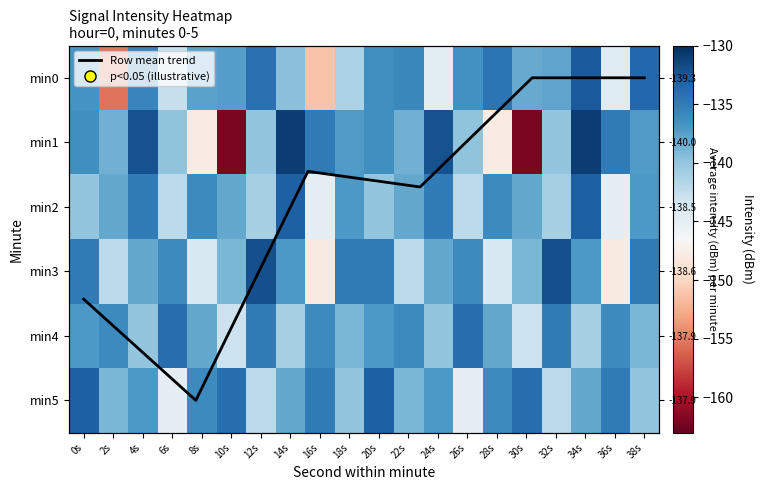

Reading left to right, transcribe all the data shown in this chart.

0: -136.8	-155.4	-135.6	-142.8	-137.6	-137.4	-134.2	-139.6	-151.1	-141.3	-136.4	-135.9	-144.8	-136.5	-134.5	-138.2	-137.8	-132.7	-144.3	-133.5
1: -136.4	-138.6	-132.1	-139.9	-147.9	-162.0	-140.0	-131.0	-134.8	-137.1	-136.4	-138.6	-132.1	-139.9	-147.9	-162.0	-140.0	-131.0	-134.8	-137.1
2: -140.0	-138.0	-135.0	-142.0	-136.0	-138.0	-141.0	-133.0	-145.0	-137.0	-140.0	-138.0	-135.0	-142.0	-136.0	-138.0	-141.0	-133.0	-145.0	-137.0
3: -135.0	-142.0	-138.0	-136.0	-144.0	-139.0	-132.0	-137.0	-148.0	-135.0	-135.0	-142.0	-138.0	-136.0	-144.0	-139.0	-132.0	-137.0	-148.0	-135.0
4: -137.0	-136.0	-140.0	-134.0	-138.0	-143.0	-135.0	-141.0	-136.0	-139.0	-137.0	-136.0	-140.0	-134.0	-138.0	-143.0	-135.0	-141.0	-136.0	-139.0
5: -133.0	-139.0	-137.0	-145.0	-136.0	-134.0	-142.0	-138.0	-135.0	-140.0	-133.0	-139.0	-137.0	-145.0	-136.0	-134.0	-142.0	-138.0	-135.0	-140.0